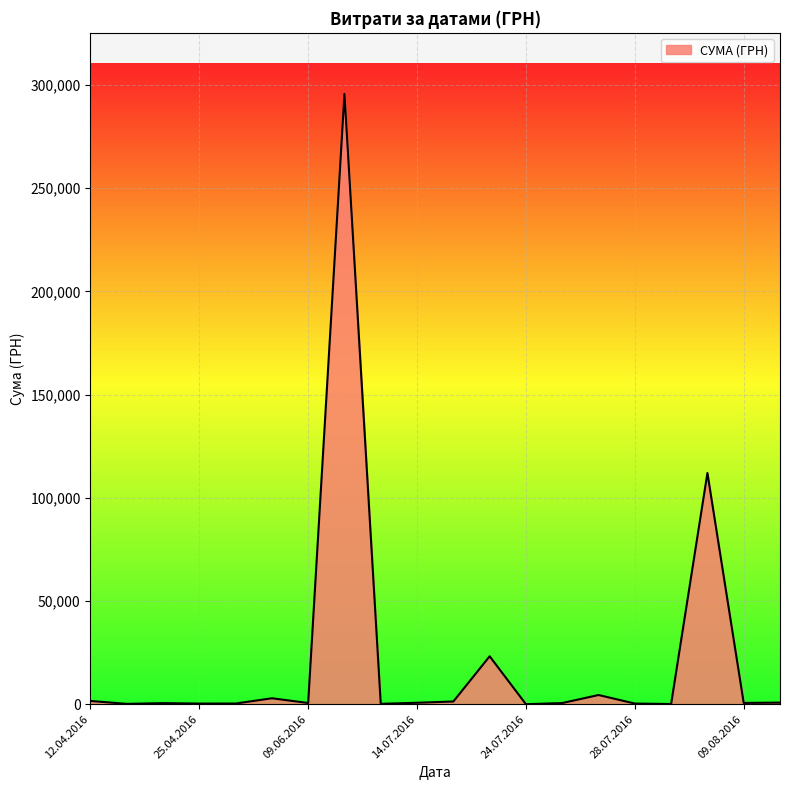

What is the average value?

22320.7